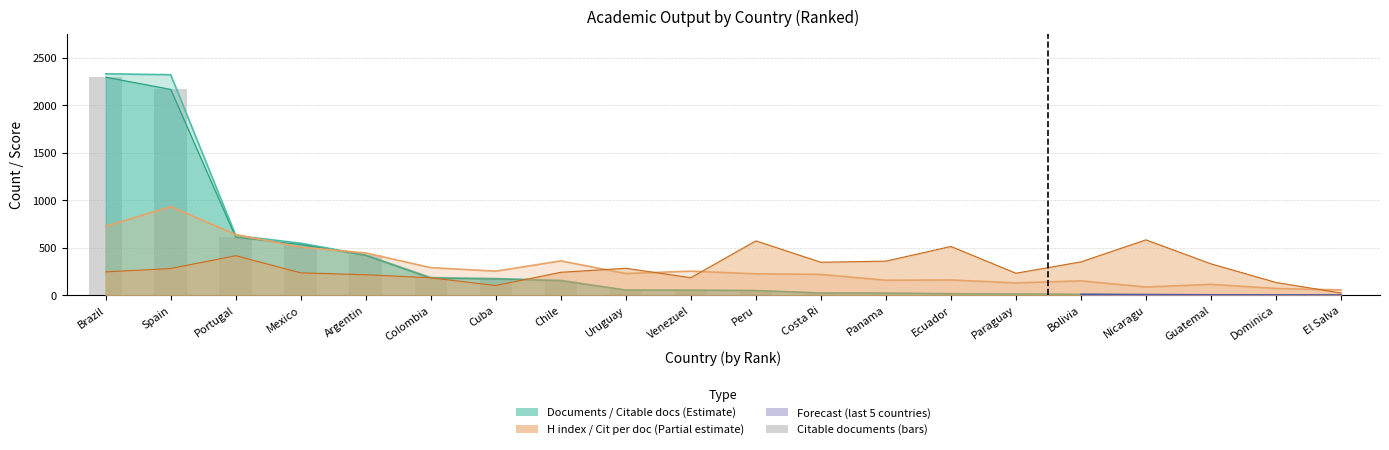

At which label does the data first exceed 53?

Brazil